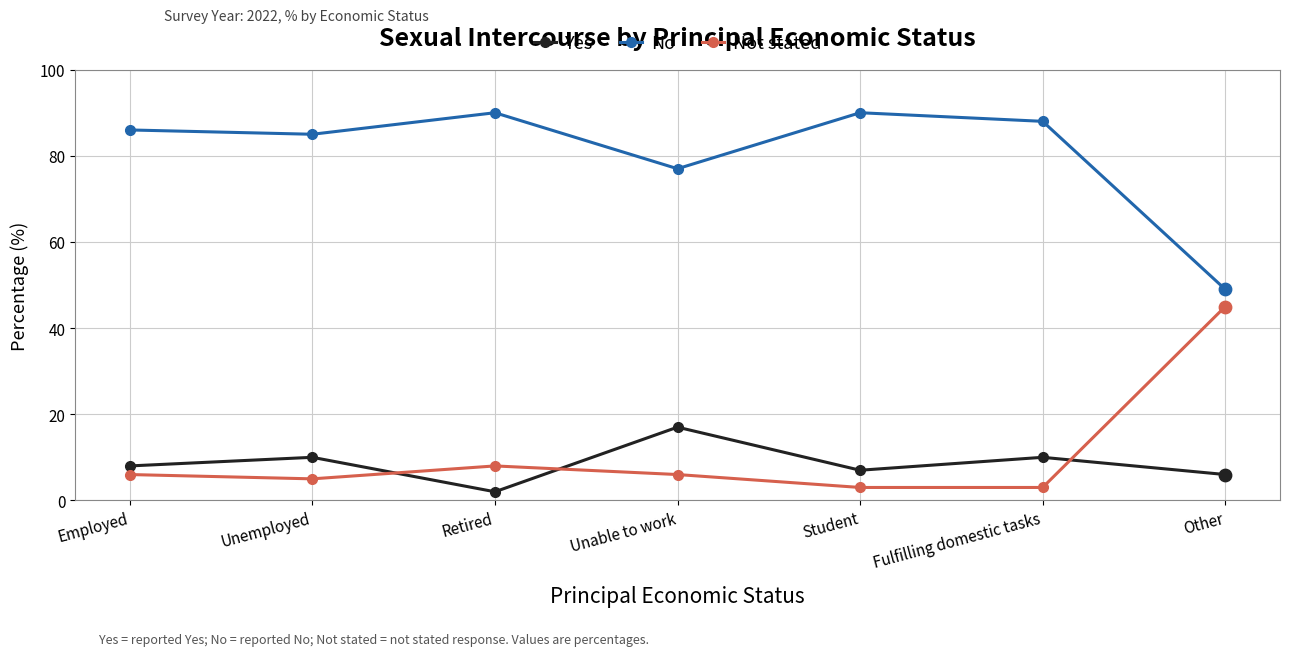

What is the difference between the highest and lowest values at Fulfilling domestic tasks?

85